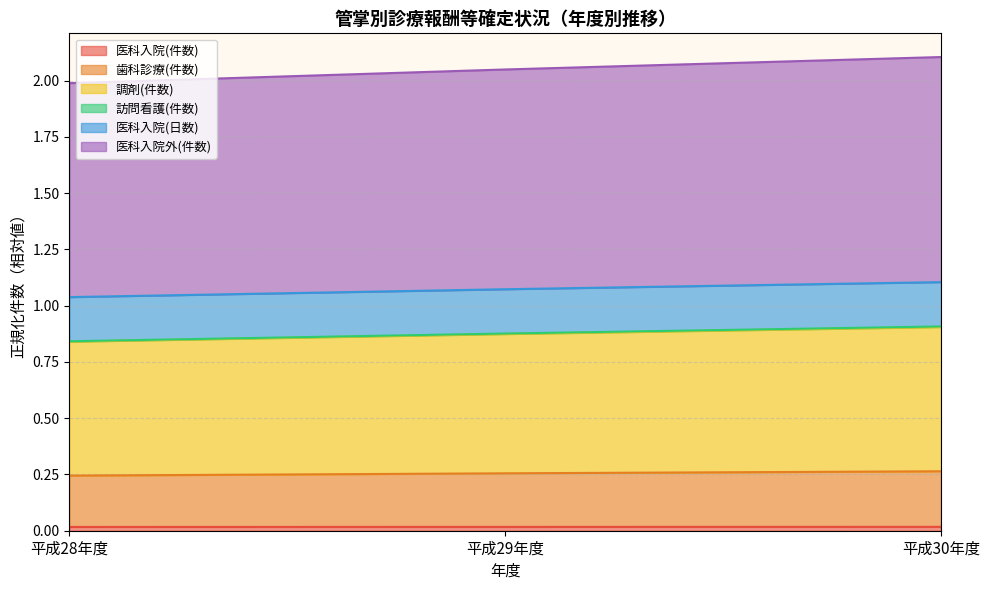

Does the chart display data point markers on the line(s)?

No